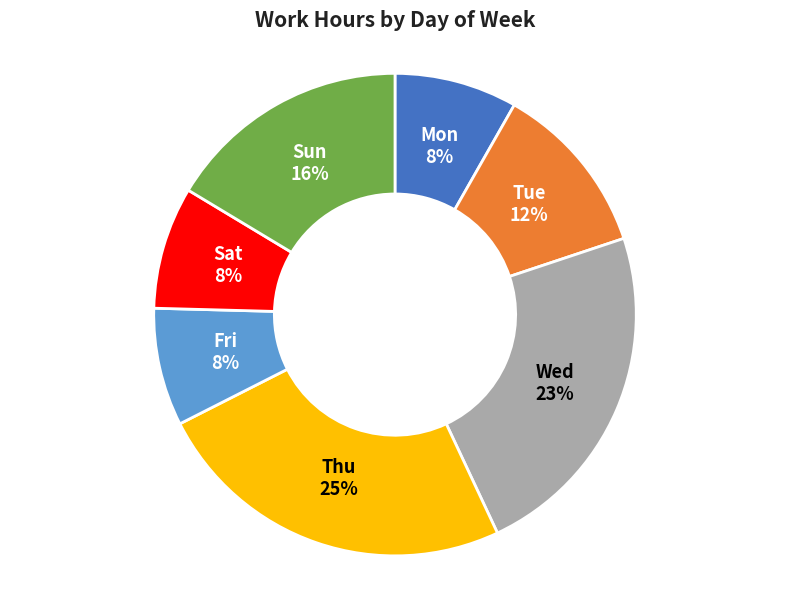

To the nearest percent, what percentage of the pie is Mon?

8%